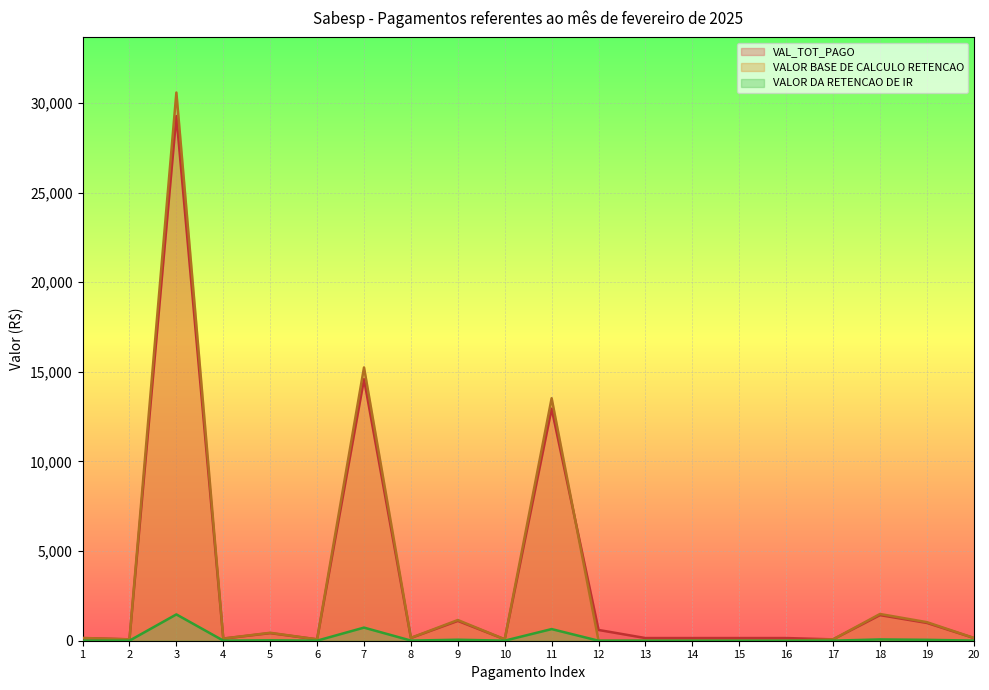

What is the average value of the VALOR BASE DE CALCULO RETENCAO series?

3218.8